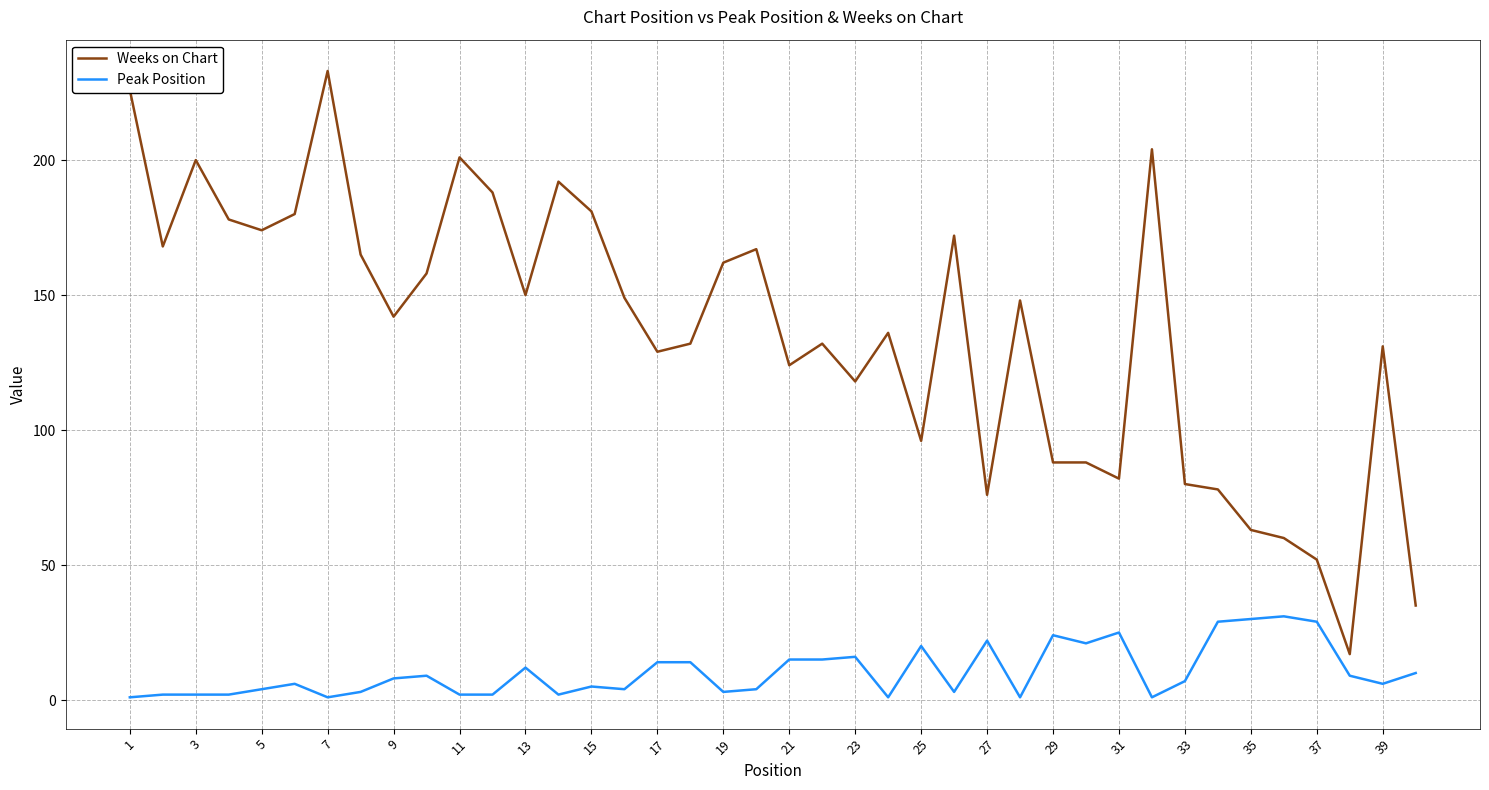

Is this an area chart (filled region under the line)?

No